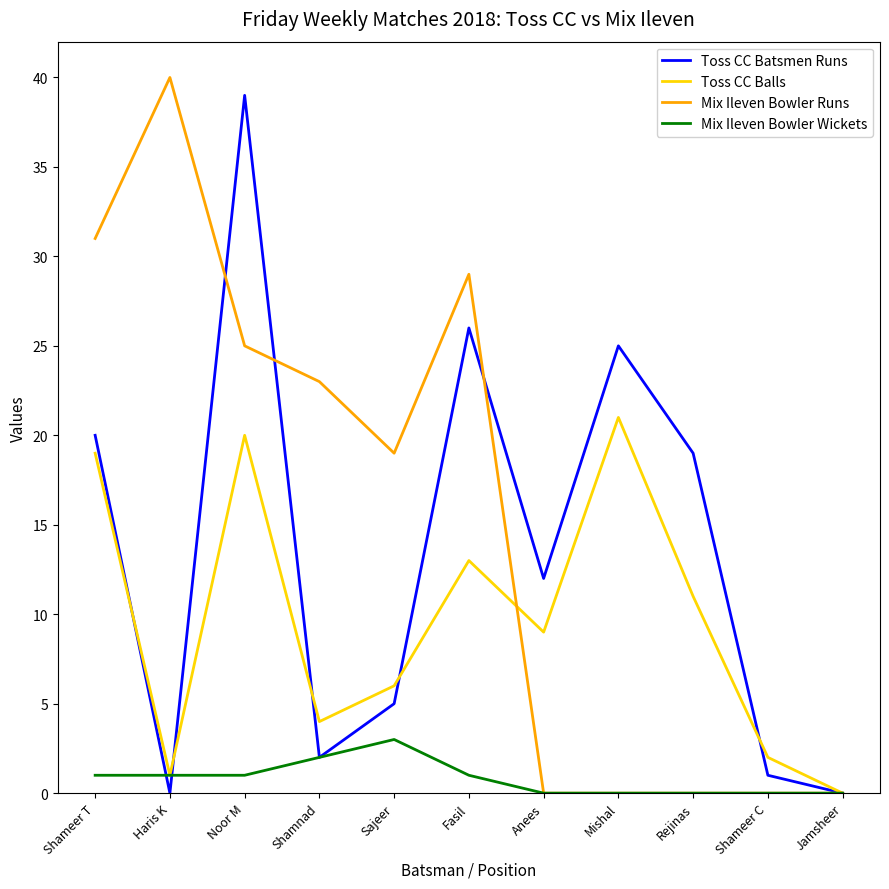

Where is the first local maximum for Toss CC Batsmen Runs?

Noor M